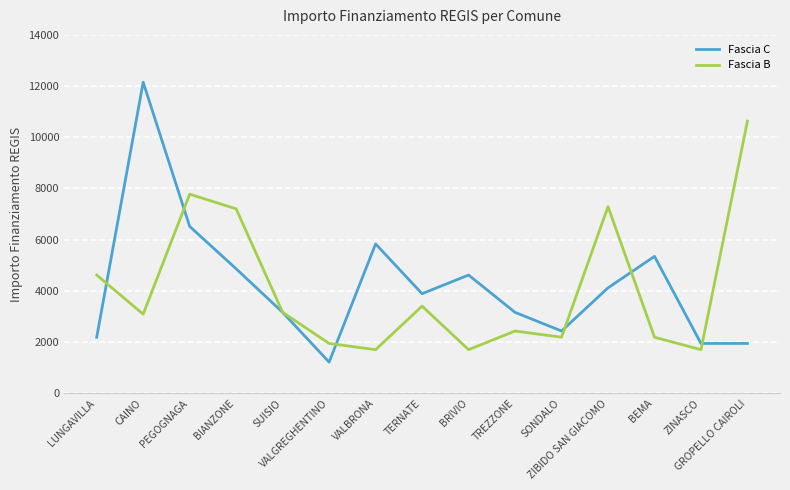

Which series has the largest range (max minus min)?

Fascia C